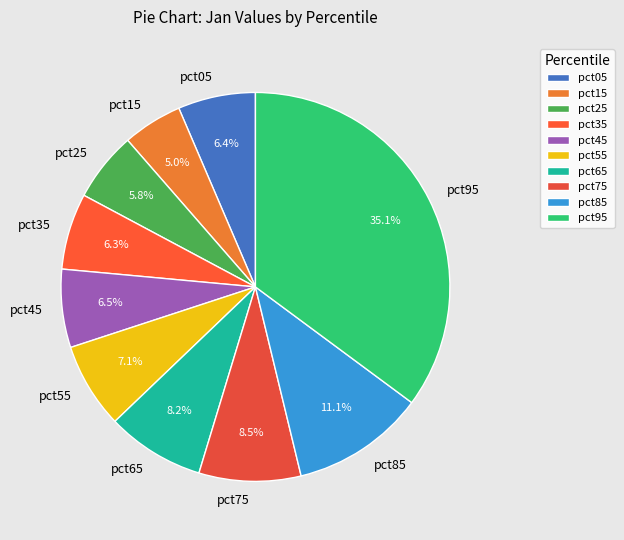

To the nearest percent, what is the combined percentage of pct05 and pct65?

15%